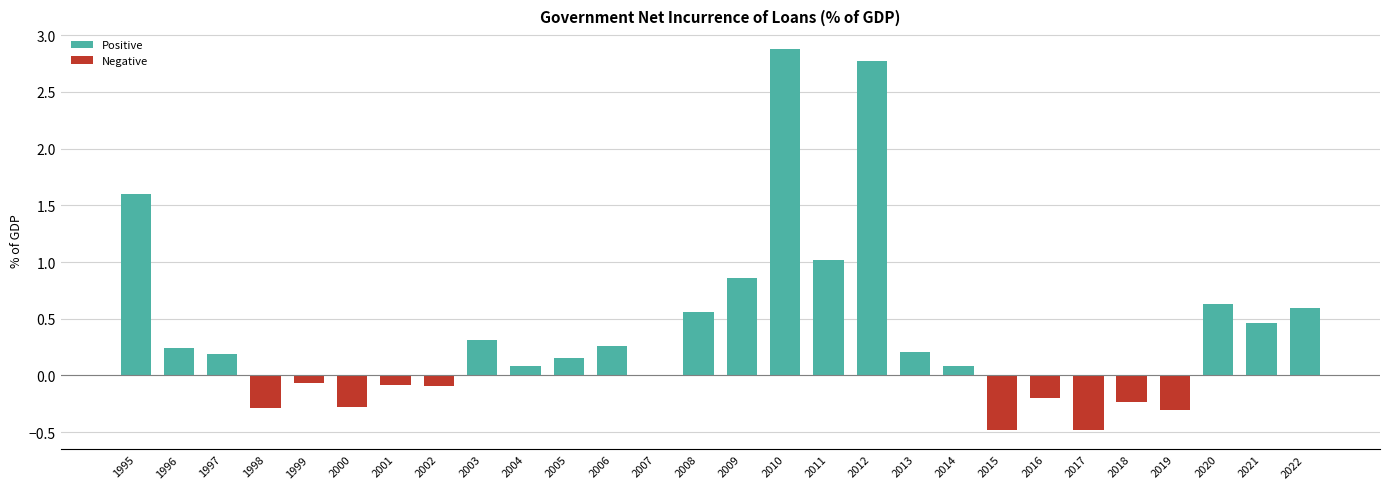

What are all the series names shown in the legend?

Positive, Negative